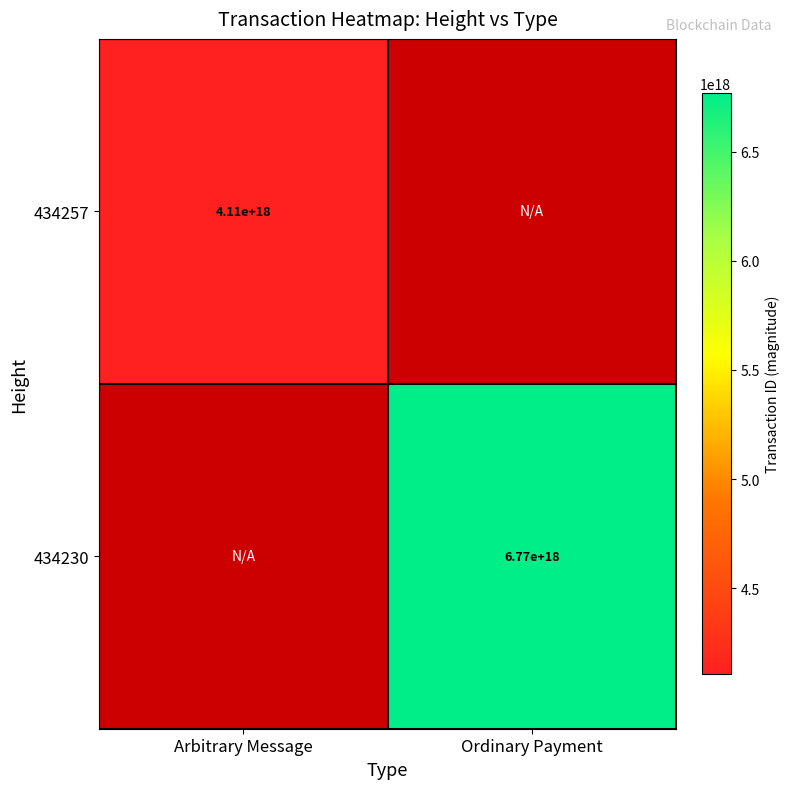

The value of 434230 at Ordinary Payment is 6770000000000000000. True or false?

True